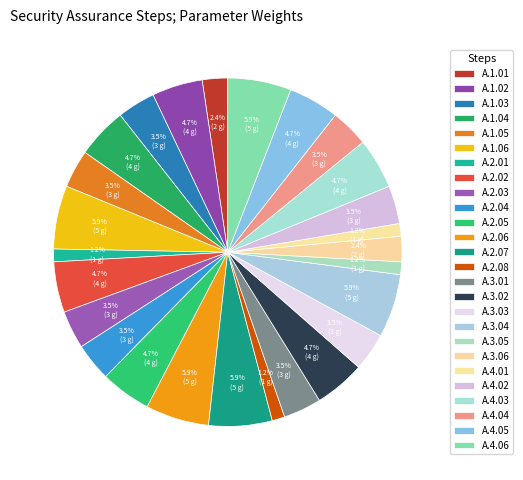

What is the total percentage of A.4.03 and A.2.05?

9.4%